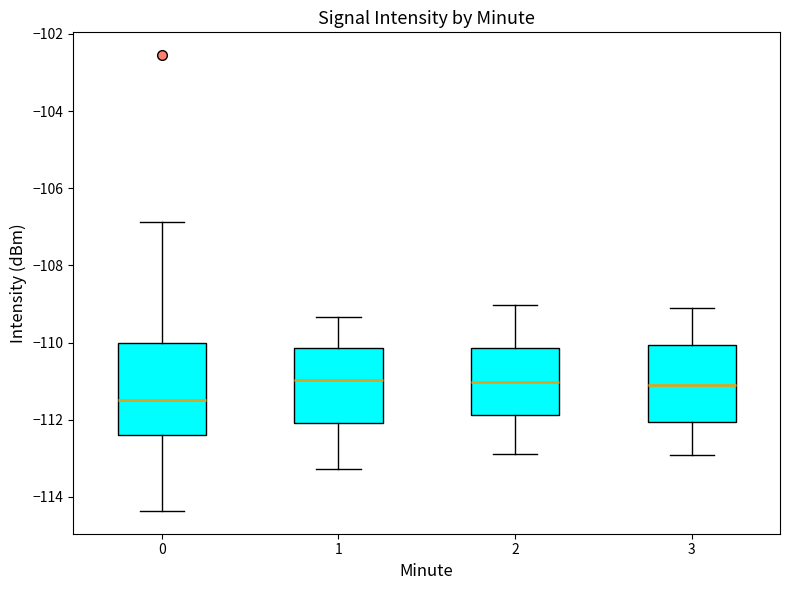

Reading left to right, transcribe this box plot: for each box, give where its median line is, the range the box spans, and where its two whiskers end, as read against the y-axis. The values are not printed on the chart, so give them approximately, as read against the axis.

0: median -111.4, box -112.4 to -110.0, whiskers -114.4 to -106.8
1: median -111.0, box -112.0 to -110.2, whiskers -113.2 to -109.4
2: median -111.0, box -111.8 to -110.2, whiskers -112.8 to -109.0
3: median -111.0, box -112.0 to -110.0, whiskers -112.8 to -109.0